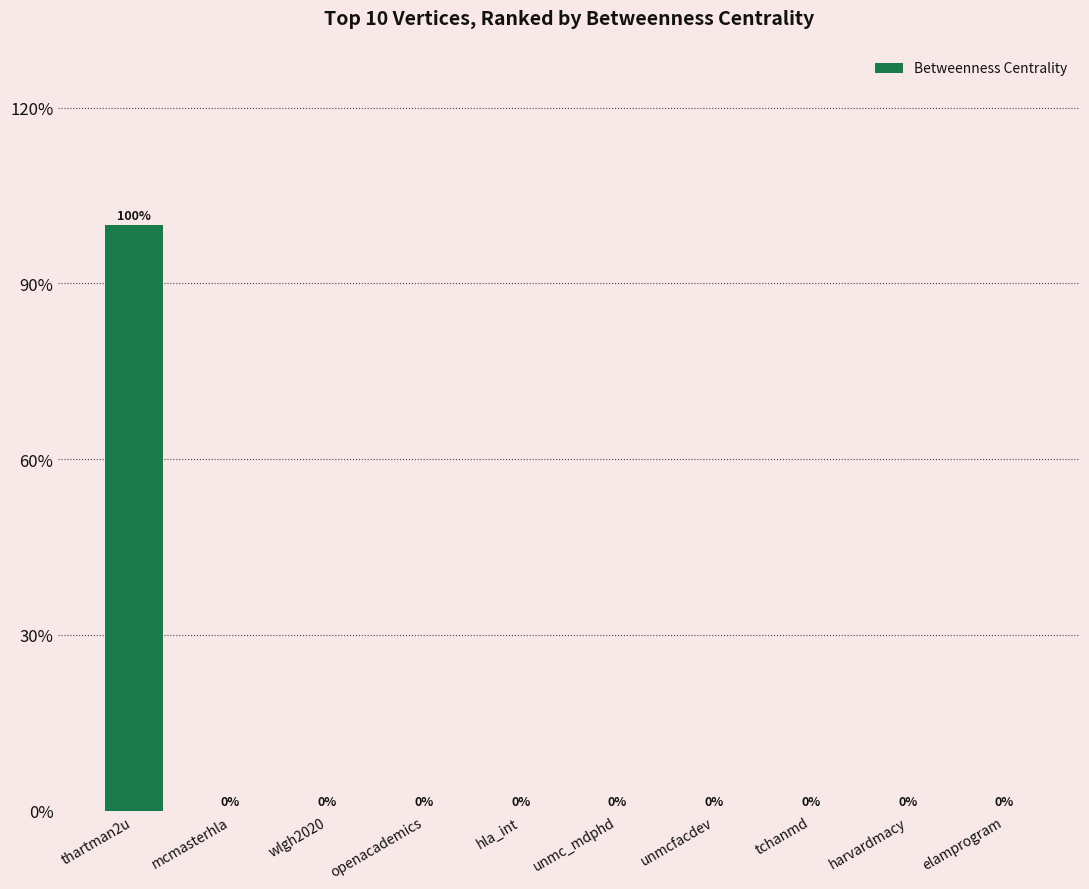

Reading left to right, extract all data points from this chart.

thartman2u=1	mcmasterhla=0	wlgh2020=0	openacademics=0	hla_int=0	unmc_mdphd=0	unmcfacdev=0	tchanmd=0	harvardmacy=0	elamprogram=0